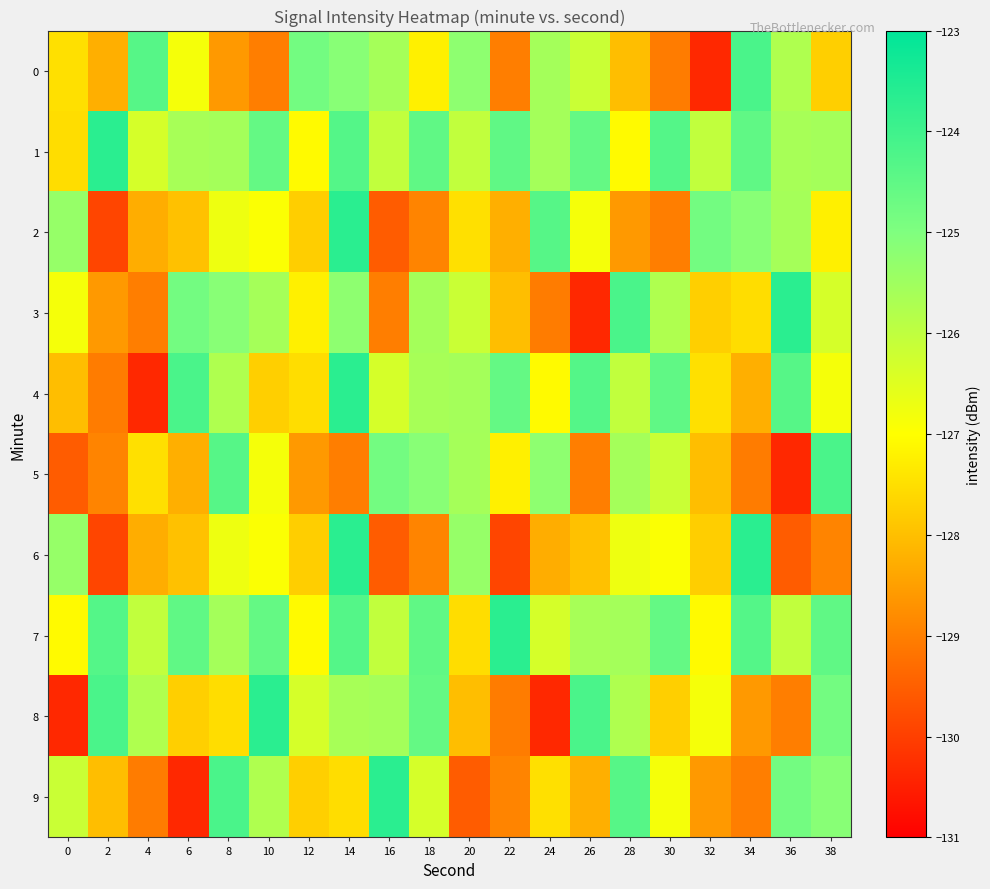

Reading left to right, list all the values displayed in this chart.

0: 0=-127.5	2=-128.2	4=-124.4	6=-126.8	8=-128.6	10=-129.0	12=-124.8	14=-125.2	16=-125.6	18=-127.2	20=-125.2	22=-129.0	24=-125.6	26=-126.2	28=-128.0	30=-129.0	32=-130.4	34=-124.2	36=-125.8	38=-127.7
1: 0=-127.5	2=-123.7	4=-126.4	6=-125.6	8=-125.6	10=-124.6	12=-127.1	14=-124.3	16=-126.0	18=-124.5	20=-126.0	22=-124.5	24=-125.6	26=-124.6	28=-127.1	30=-124.3	32=-126.0	34=-124.5	36=-125.6	38=-125.6
2: 0=-125.4	2=-129.9	4=-128.3	6=-128.0	8=-126.7	10=-127.0	12=-127.8	14=-123.7	16=-129.5	18=-128.9	20=-127.5	22=-128.2	24=-124.4	26=-126.8	28=-128.6	30=-129.0	32=-124.8	34=-125.2	36=-125.6	38=-127.2
3: 0=-126.8	2=-128.6	4=-129.0	6=-124.8	8=-125.2	10=-125.6	12=-127.2	14=-125.2	16=-129.0	18=-125.6	20=-126.2	22=-128.0	24=-129.0	26=-130.4	28=-124.2	30=-125.8	32=-127.7	34=-127.5	36=-123.7	38=-126.4
4: 0=-128.0	2=-129.0	4=-130.4	6=-124.2	8=-125.8	10=-127.7	12=-127.5	14=-123.7	16=-126.4	18=-125.6	20=-125.6	22=-124.6	24=-127.1	26=-124.3	28=-126.0	30=-124.5	32=-127.5	34=-128.2	36=-124.4	38=-126.8
5: 0=-129.5	2=-128.9	4=-127.5	6=-128.2	8=-124.4	10=-126.8	12=-128.6	14=-129.0	16=-124.8	18=-125.2	20=-125.6	22=-127.2	24=-125.2	26=-129.0	28=-125.6	30=-126.2	32=-128.0	34=-129.0	36=-130.4	38=-124.2
6: 0=-125.4	2=-129.9	4=-128.3	6=-128.0	8=-126.7	10=-127.0	12=-127.8	14=-123.7	16=-129.5	18=-128.9	20=-125.4	22=-129.9	24=-128.3	26=-128.0	28=-126.7	30=-127.0	32=-127.8	34=-123.7	36=-129.5	38=-128.9
7: 0=-127.1	2=-124.3	4=-126.0	6=-124.5	8=-125.6	10=-124.6	12=-127.1	14=-124.3	16=-126.0	18=-124.5	20=-127.5	22=-123.7	24=-126.4	26=-125.6	28=-125.6	30=-124.6	32=-127.1	34=-124.3	36=-126.0	38=-124.5
8: 0=-130.4	2=-124.2	4=-125.8	6=-127.7	8=-127.5	10=-123.7	12=-126.4	14=-125.6	16=-125.6	18=-124.6	20=-128.0	22=-129.0	24=-130.4	26=-124.2	28=-125.8	30=-127.7	32=-126.8	34=-128.6	36=-129.0	38=-124.8
9: 0=-126.2	2=-128.0	4=-129.0	6=-130.4	8=-124.2	10=-125.8	12=-127.7	14=-127.5	16=-123.7	18=-126.4	20=-129.5	22=-128.9	24=-127.5	26=-128.2	28=-124.4	30=-126.8	32=-128.6	34=-129.0	36=-124.8	38=-125.2